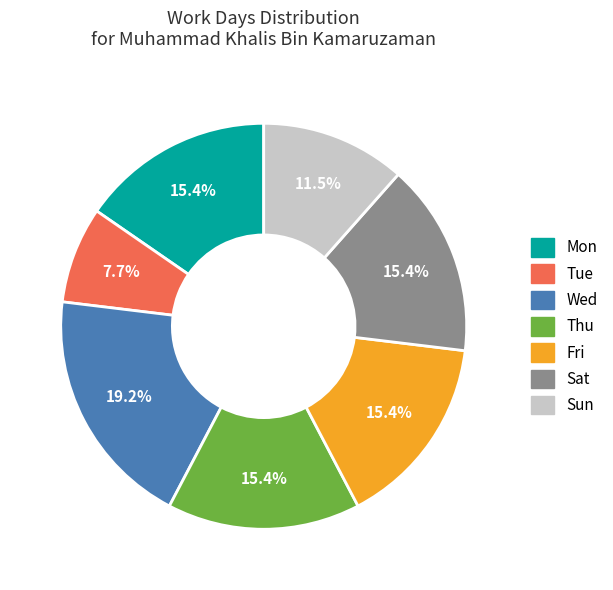

To the nearest percent, what is the difference between the largest and smallest slice percentages?

12%